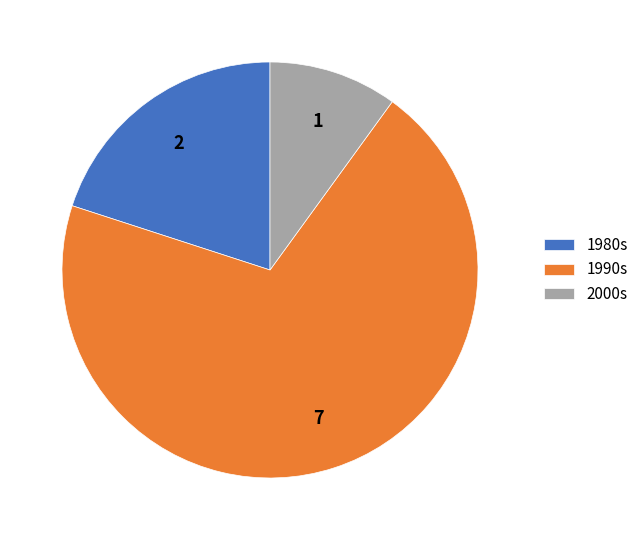

Is it true that 1990s is 62% of the pie?

False